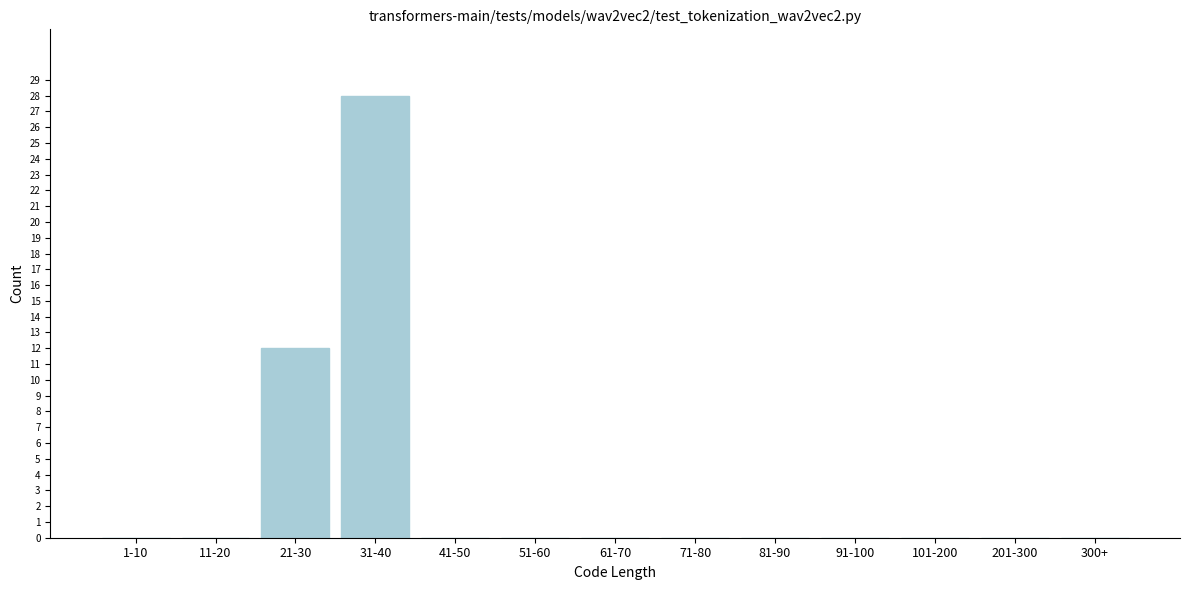

Reading right to left, list all the values displayed in this chart.

300+=0	201-300=0	101-200=0	91-100=0	81-90=0	71-80=0	61-70=0	51-60=0	41-50=0	31-40=28	21-30=12	11-20=0	1-10=0